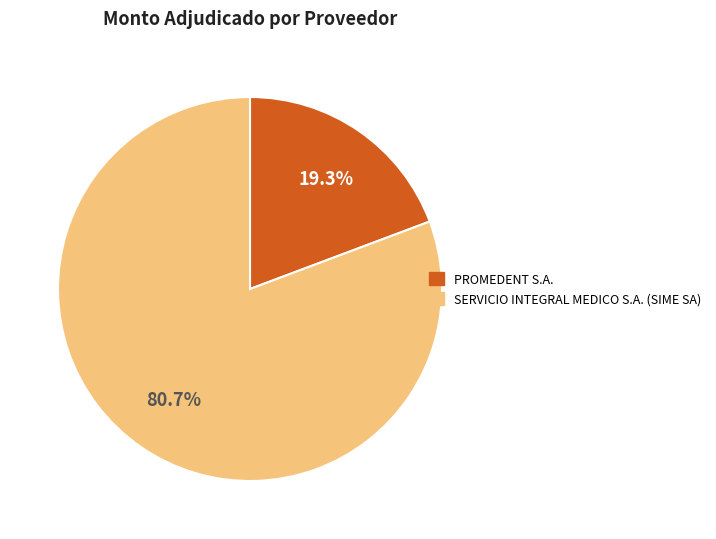

Which category has the smallest portion of the pie?

PROMEDENT S.A.